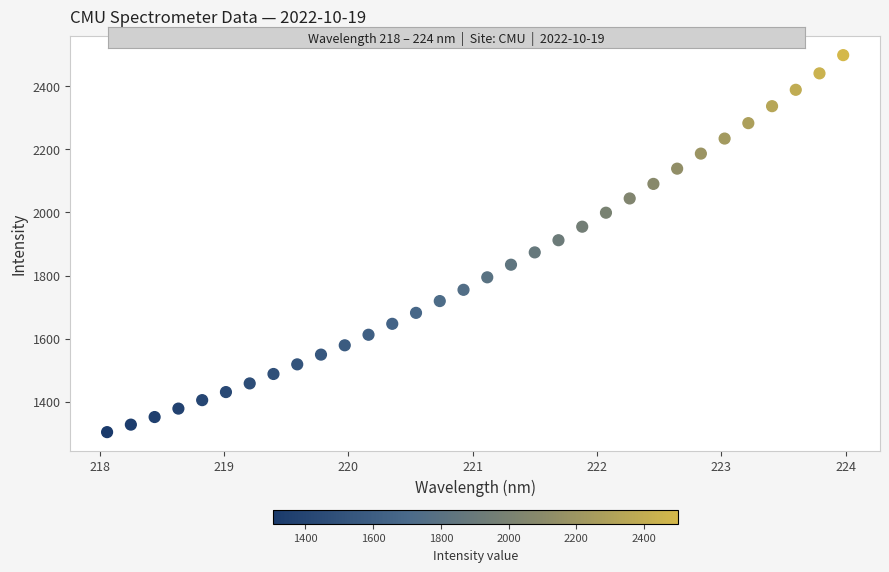

What is the range of Y values (max minus min)?

1194.9